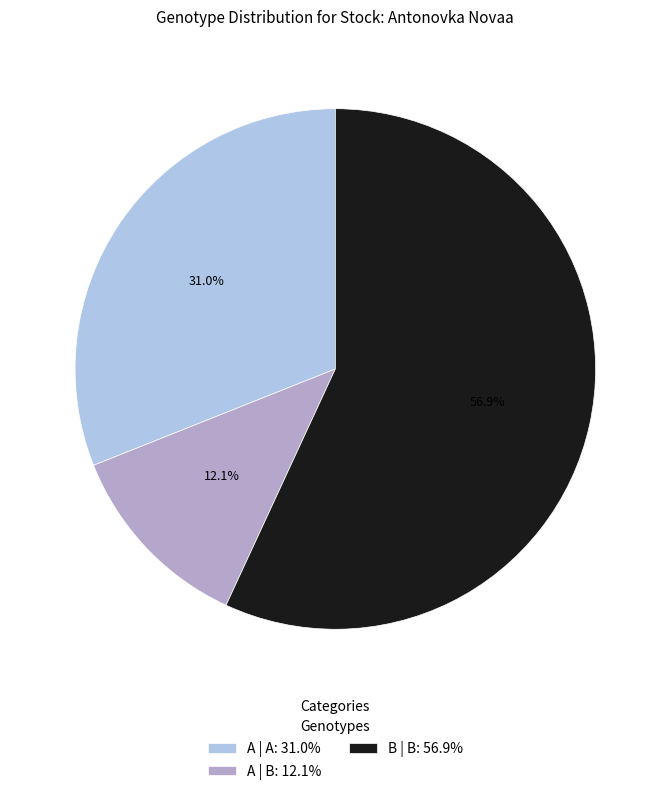

Approximately how many times larger is the value at B | B: 56.9% compared to A | B: 12.1%?

4.7